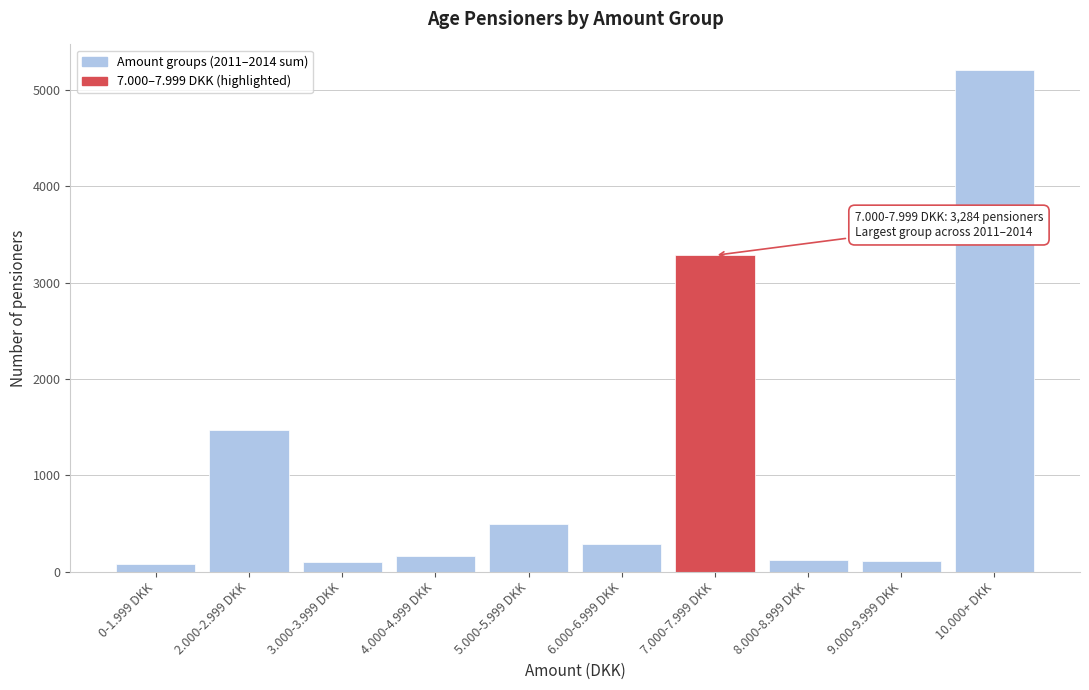

What is the label of the 6th bar from the right?

5.000-5.999 DKK